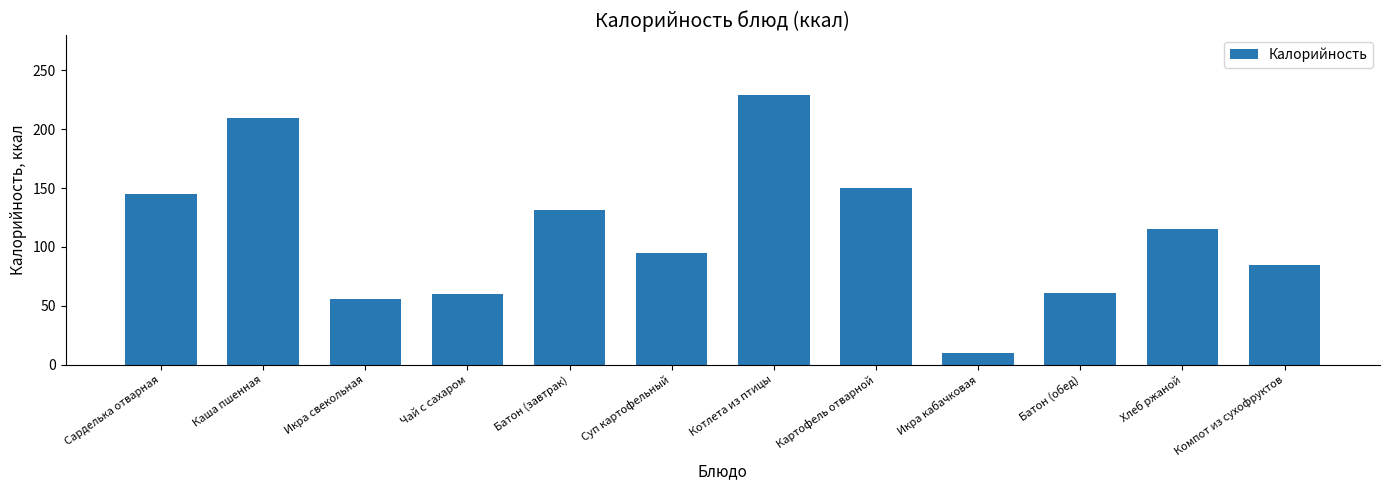

What position from the left is Картофель отварной?

8